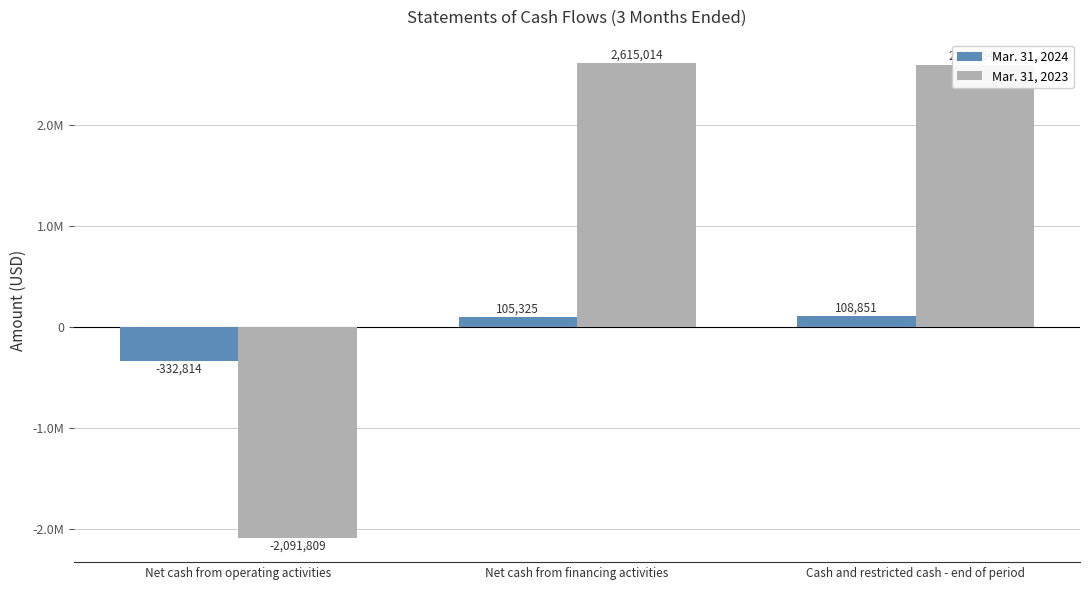

Reading left to right, extract all data points from this chart.

Mar. 31, 2024: Net cash from operating activities=-332814	Net cash from financing activities=105325	Cash and restricted cash - end of period=108851
Mar. 31, 2023: Net cash from operating activities=-2091809	Net cash from financing activities=2615014	Cash and restricted cash - end of period=2603540